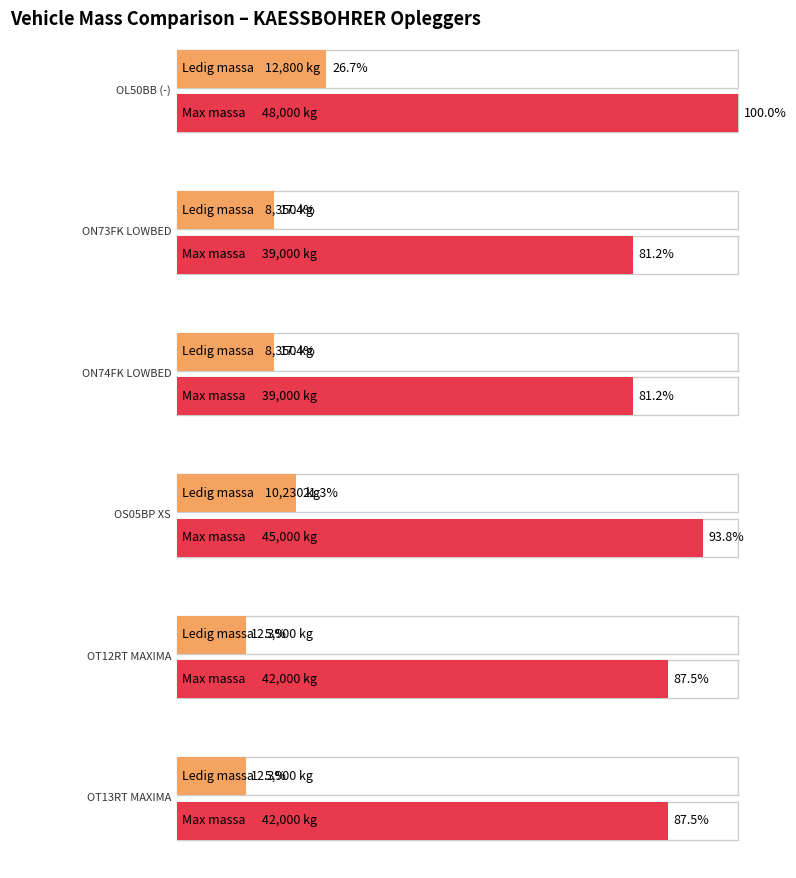

True or false: toegestane_maximum_massa_voertuig has a value of 75196 at OT12RT
MAXIMA.

False